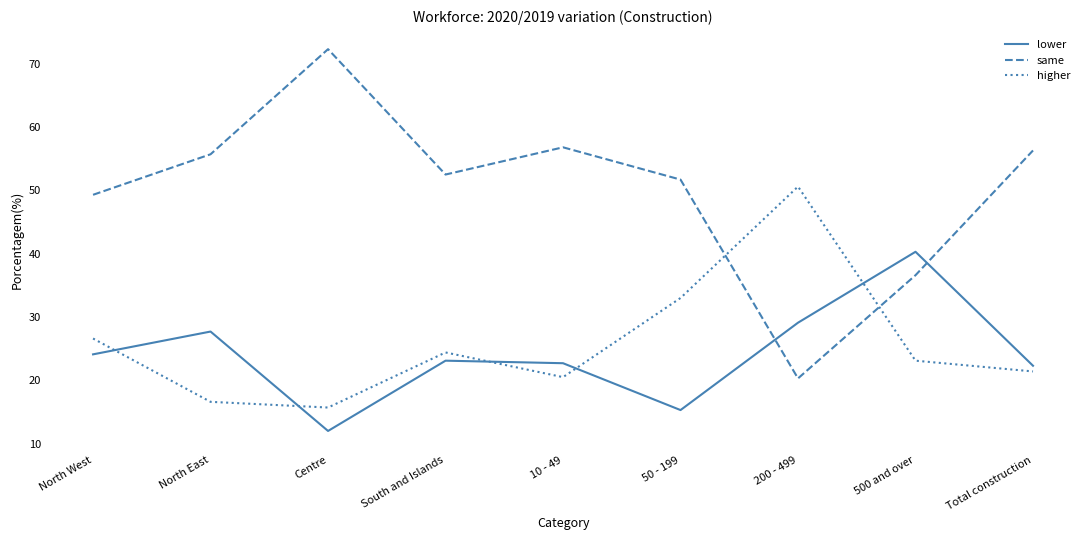

Read the same value at 10 - 49.

56.8